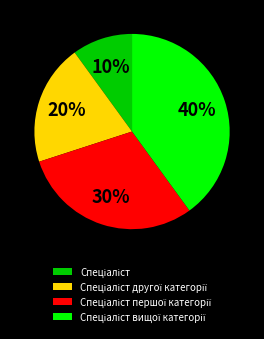

Is there any slice that represents more than half of the pie?

No